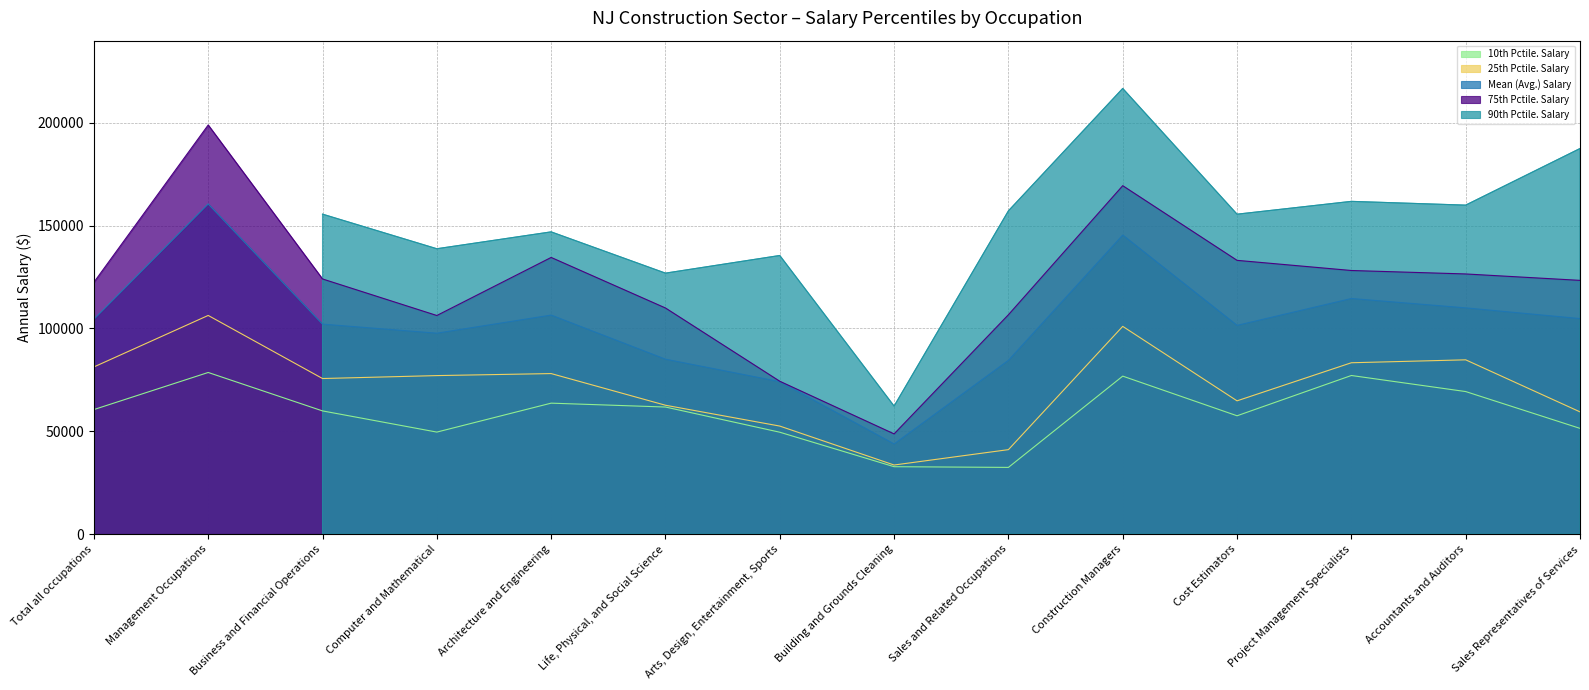

List the labels in order of 10th Pctile. Salary value, smallest first.

Sales and Related Occupations, Building and Grounds Cleaning, Arts, Design, Entertainment, Sports, Computer and Mathematical, Sales Representatives of Services, Cost Estimators, Business and Financial Operations, Total all occupations, Life, Physical, and Social Science, Architecture and Engineering, Accountants and Auditors, Construction Managers, Project Management Specialists, Management Occupations